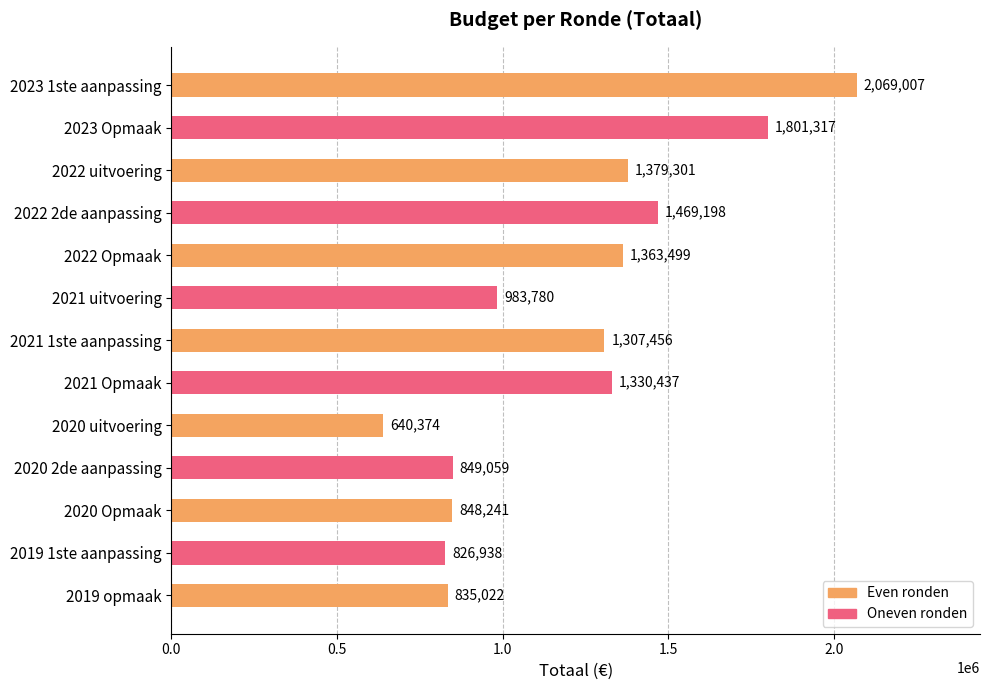

The value at 2019 1ste aanpassing is 169752. True or false?

False